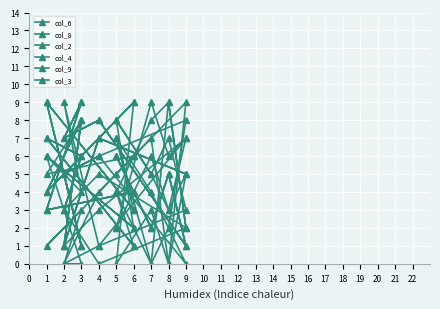

What is the minimum value for col_6?

1